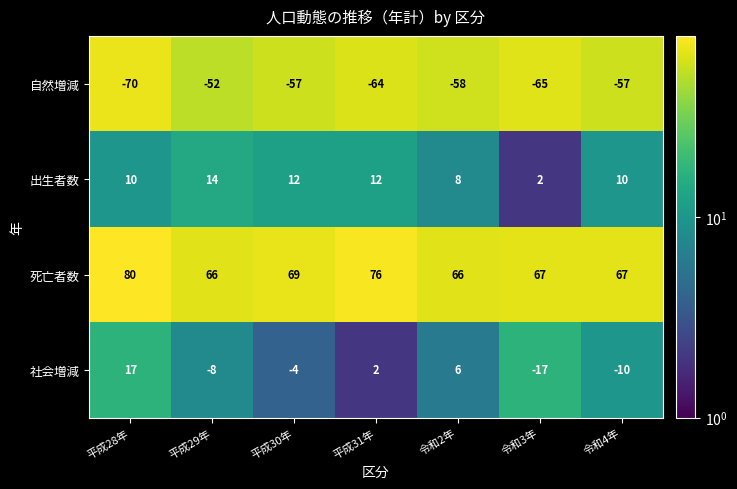

Is it true that 社会増減 equals 3 at 平成31年?

False